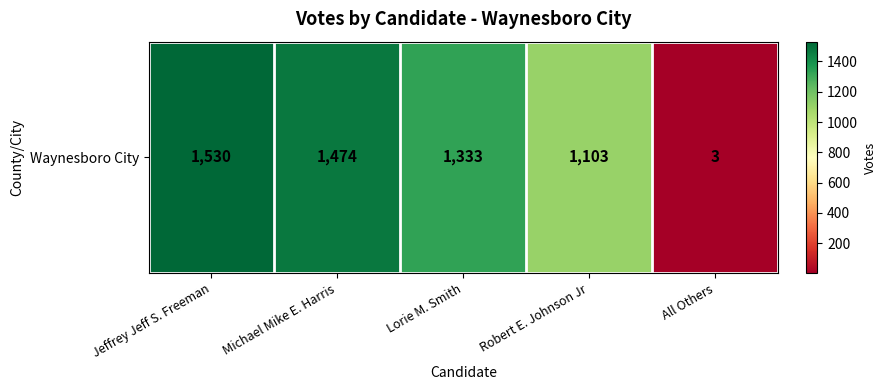

True or false: the data shows 1527 at Robert E. Johnson Jr.

False